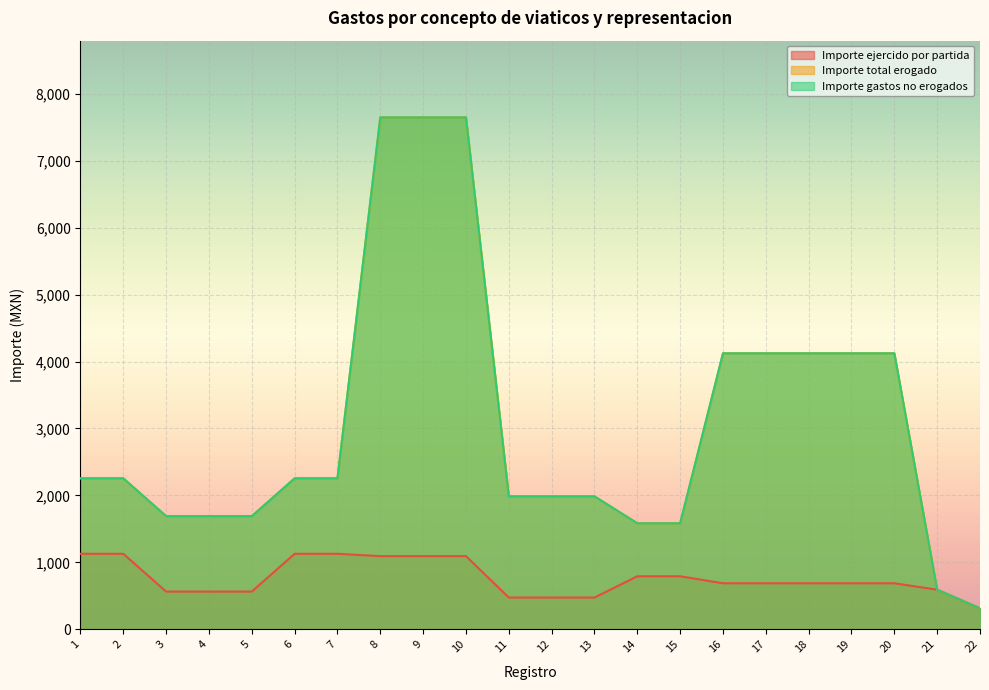

How many lines are shown in the chart?

3